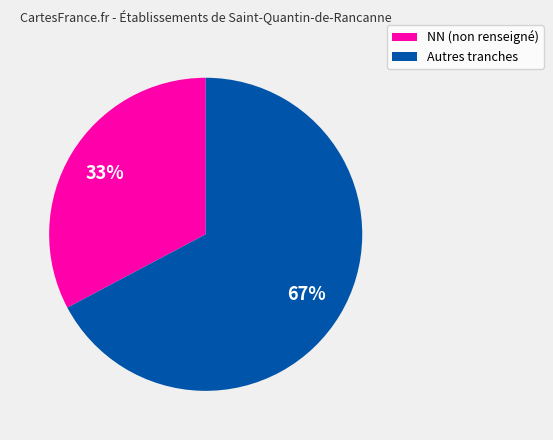

Is there any slice that represents more than half of the pie?

Yes